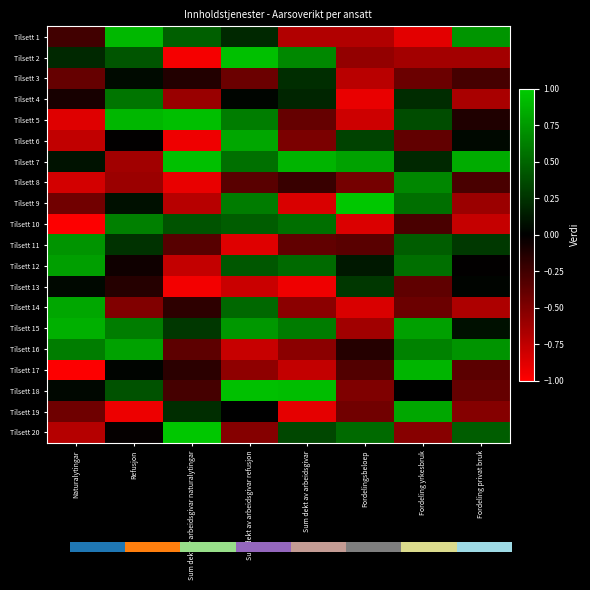

Which has a higher value, Sum dekt av arbeidsgivar naturalytingar or Naturalytingar?

Sum dekt av arbeidsgivar naturalytingar